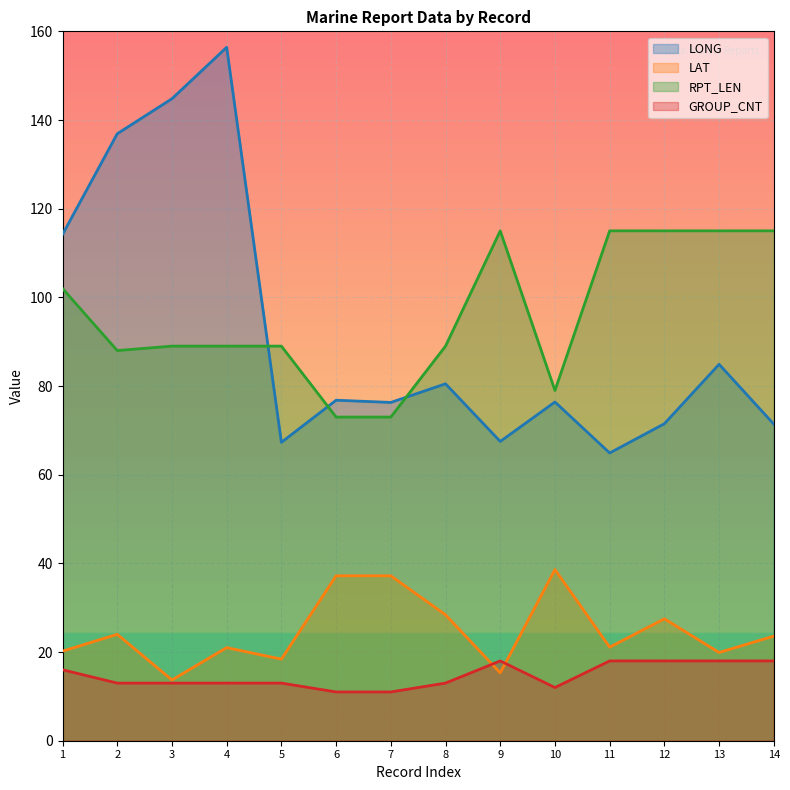

Count the number of categories in the chart.

14